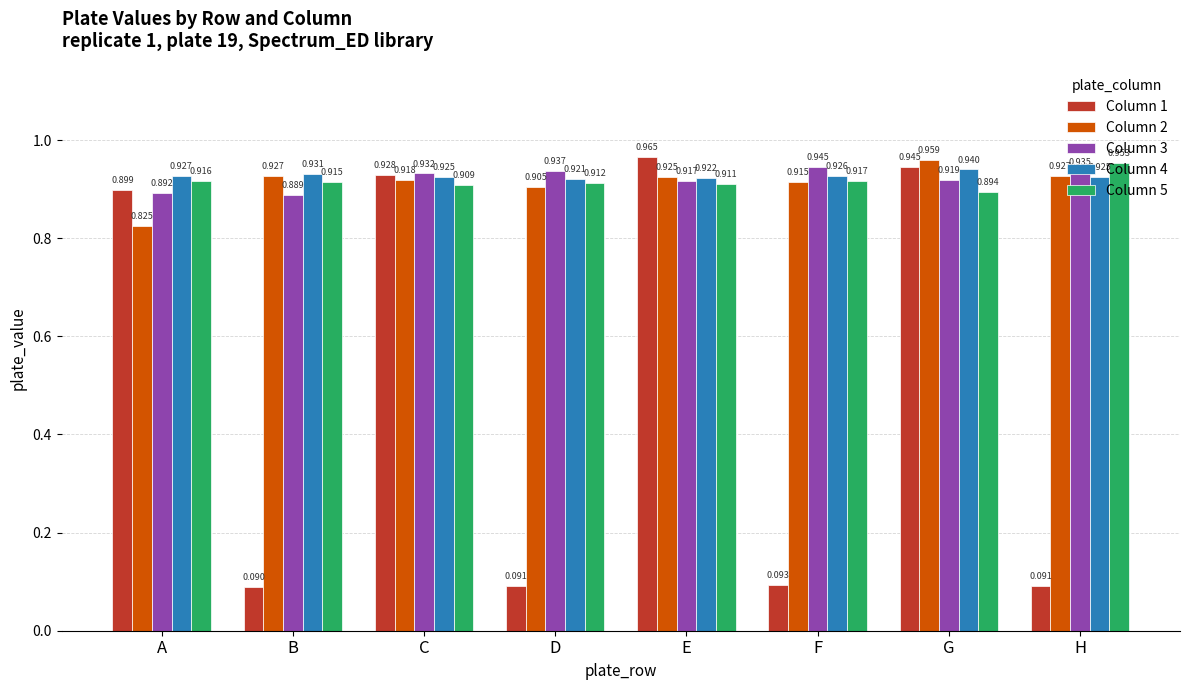

At which category is the sum across all series the highest?

G